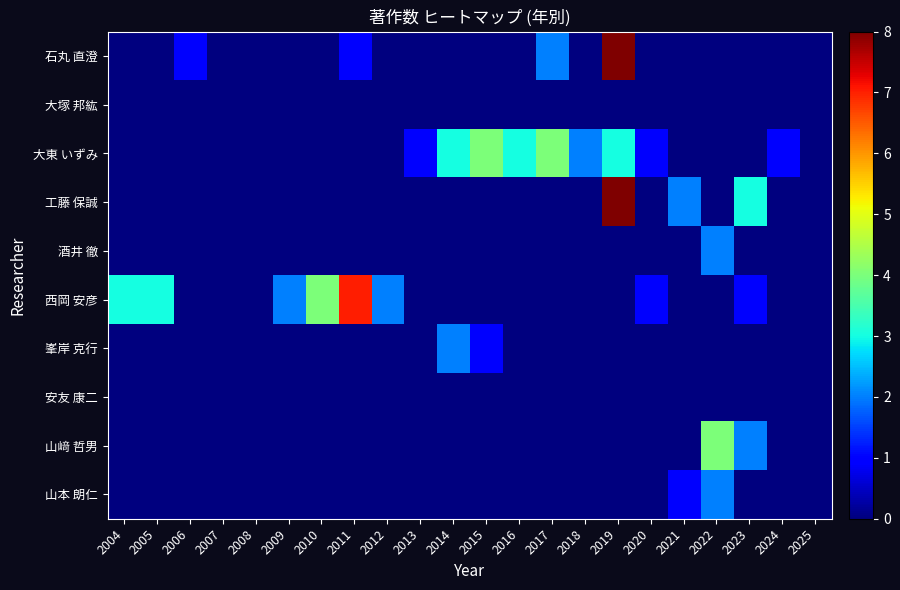

List the series in order of their peak value, highest first.

石丸 直澄, 工藤 保誠, 西岡 安彦, 大東 いずみ, 山﨑 哲男, 酒井 徹, 峯岸 克行, 山本 朗仁, 大塚 邦紘, 安友 康二